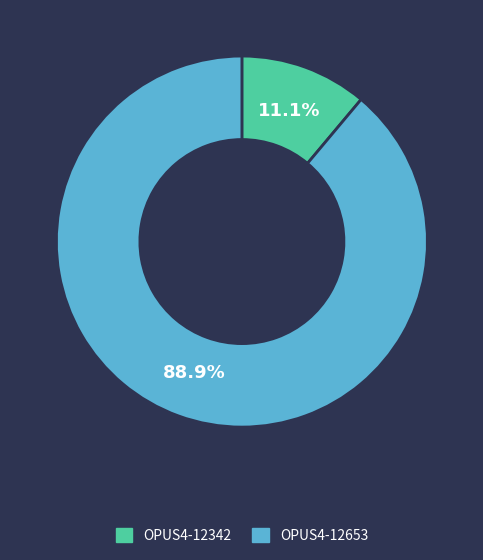

Rank the categories by value from highest to lowest.

OPUS4-12653, OPUS4-12342